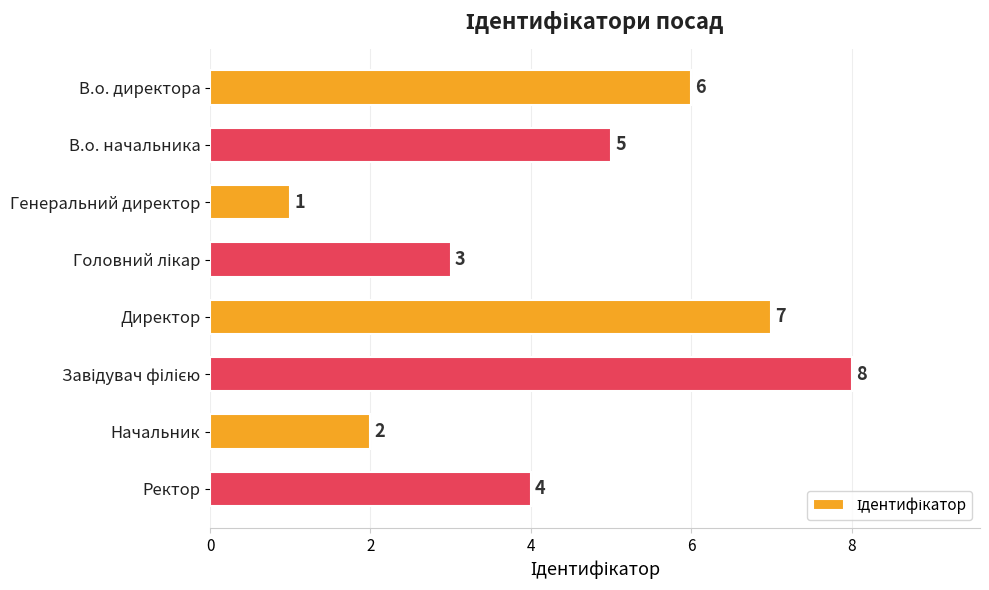

How many distinct data groups are displayed?

1